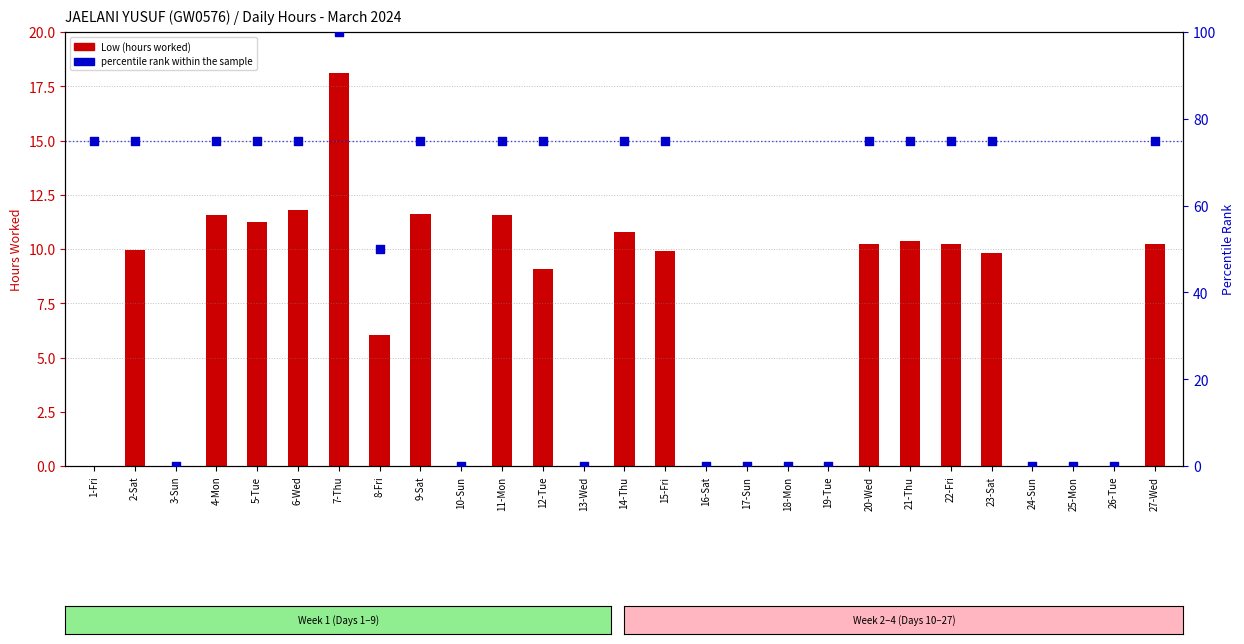

What are all the series names shown in the legend?

Low (hours), percentile rank within the sample